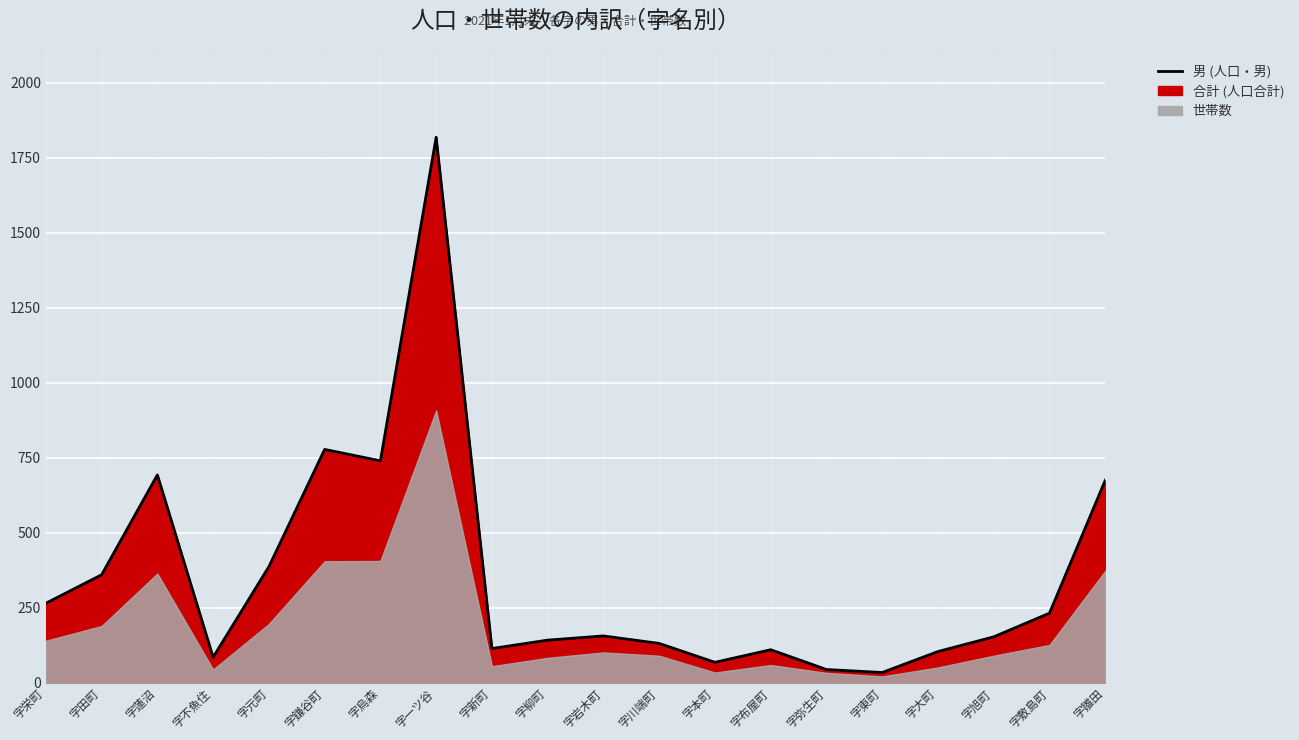

Where is the first local minimum?

字不魚住